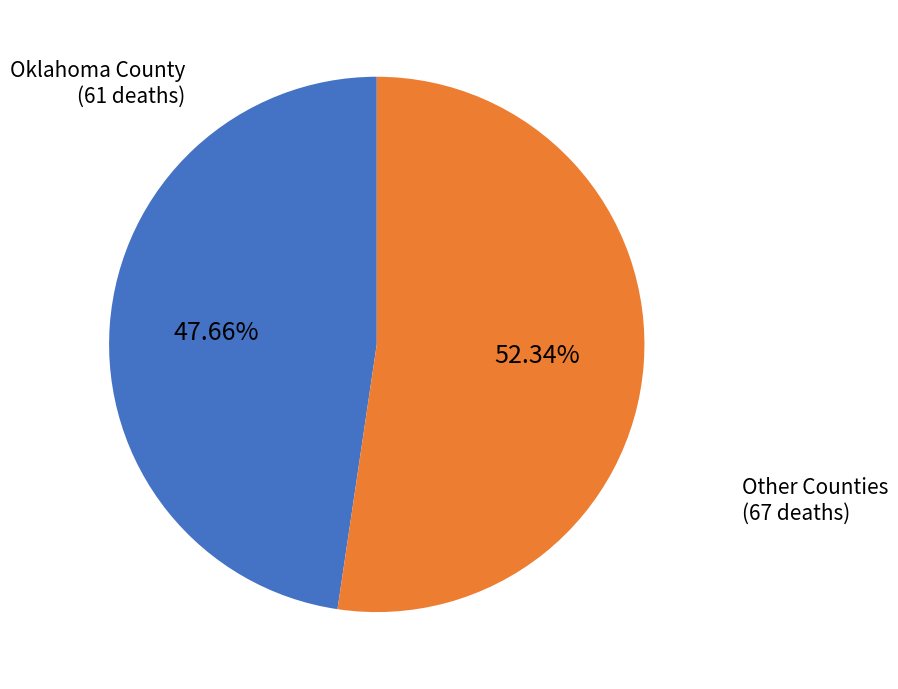

Is there any slice that represents more than half of the pie?

Yes